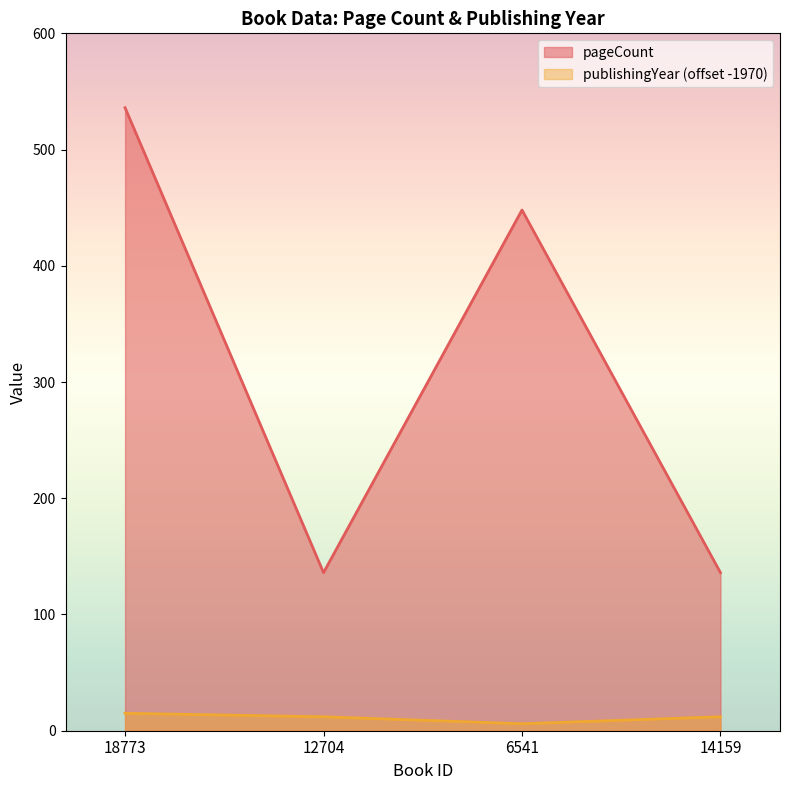

What is the label of the 3rd point from the right?

12704